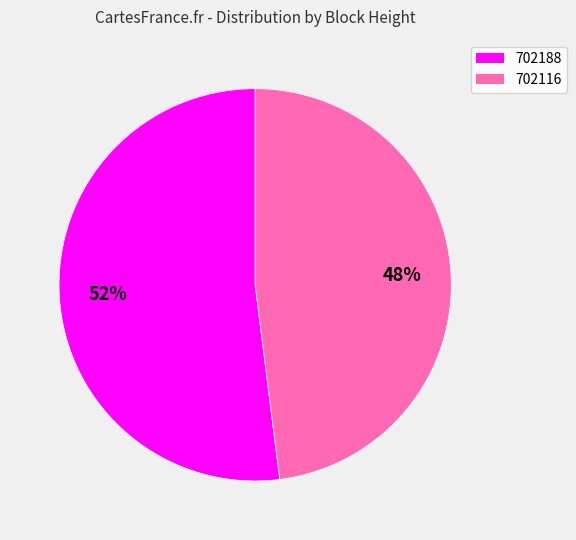

Count the number of slices in the pie.

2